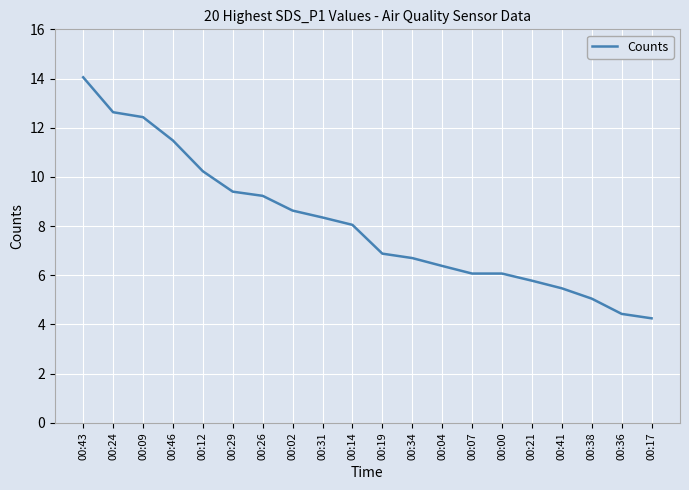

Between 00:02 and 00:26, which is larger?

00:26